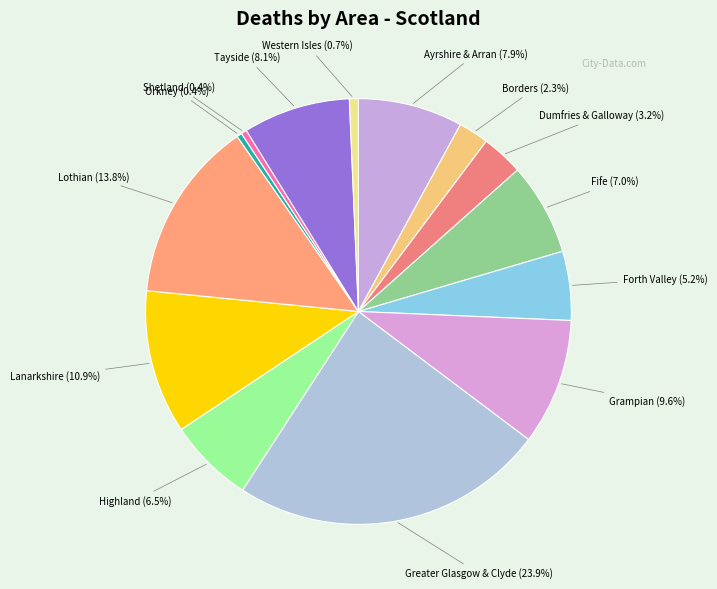

Count the number of slices in the pie.

14